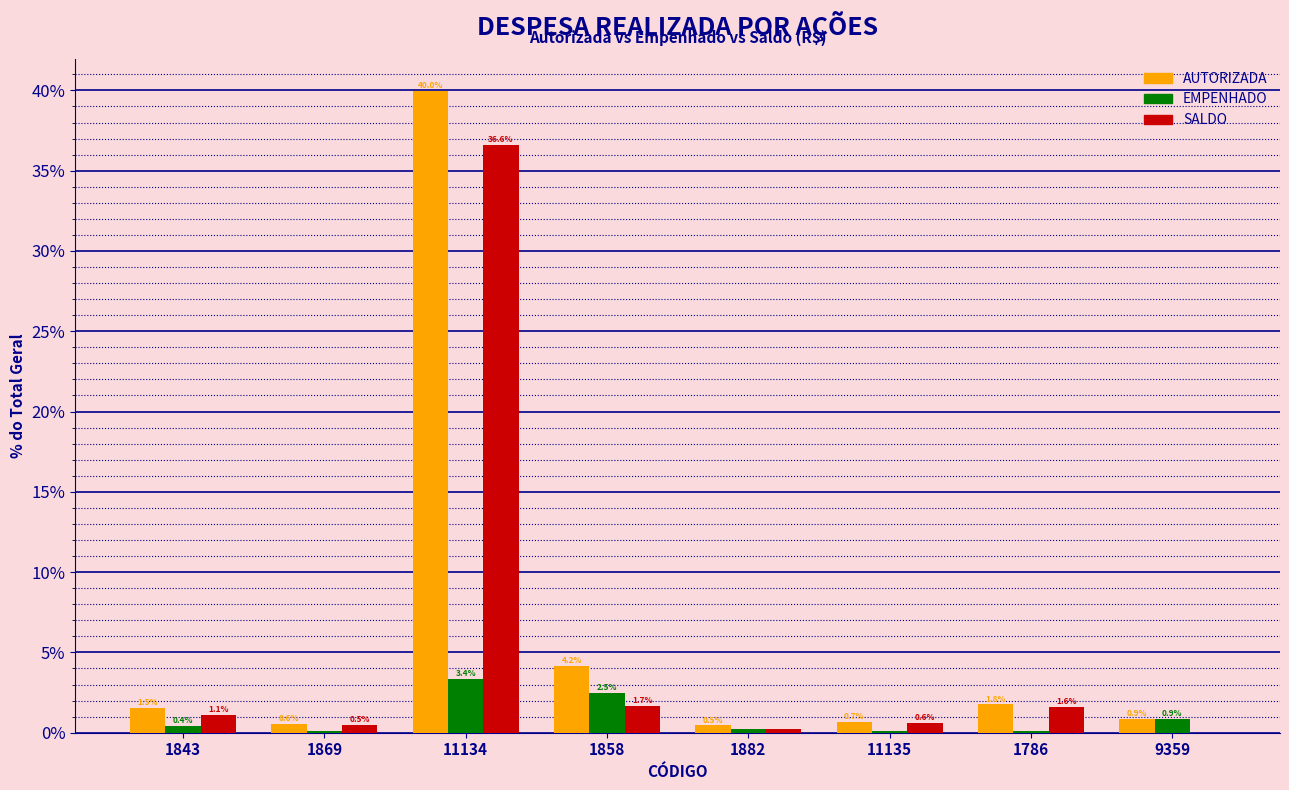

Is it true that AUTORIZADA equals 1.5 at 1843?

True